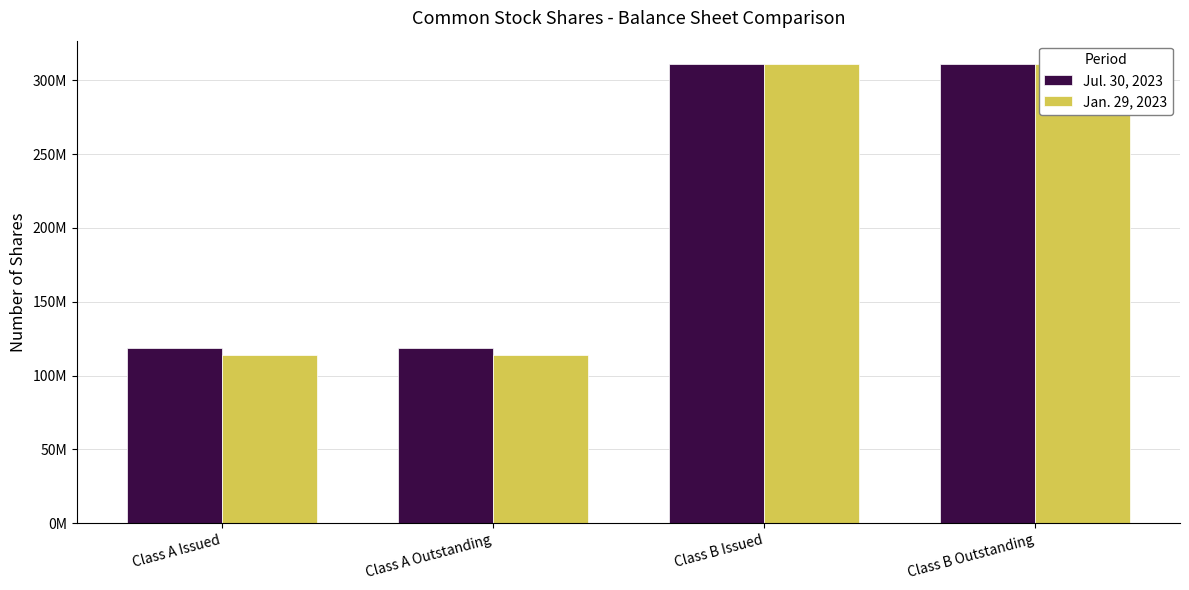

Read the Jan. 29, 2023 value at Class B Outstanding.

311188356